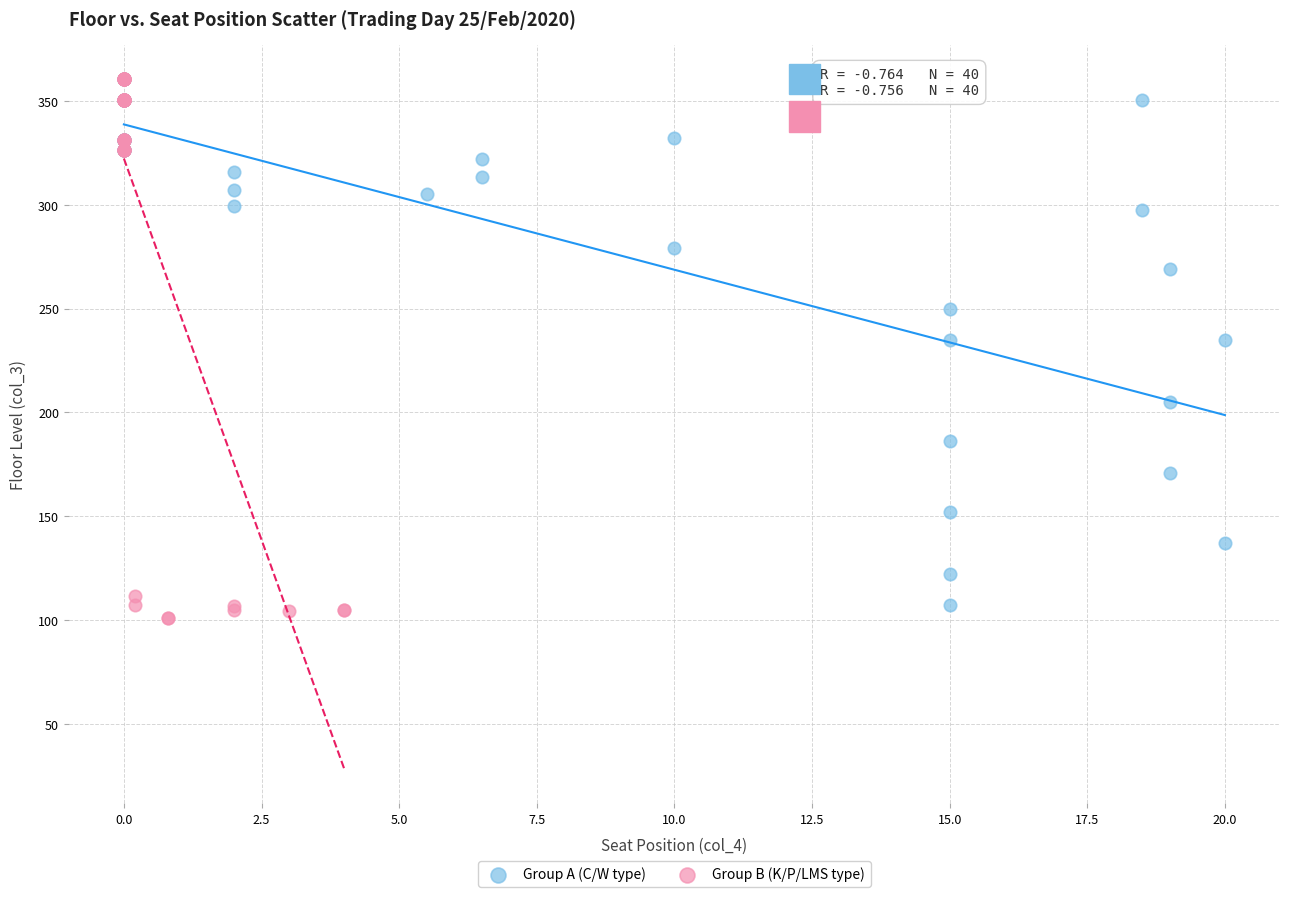

Which series has the largest Y range (max minus min)?

Group B (K/P/LMS type)